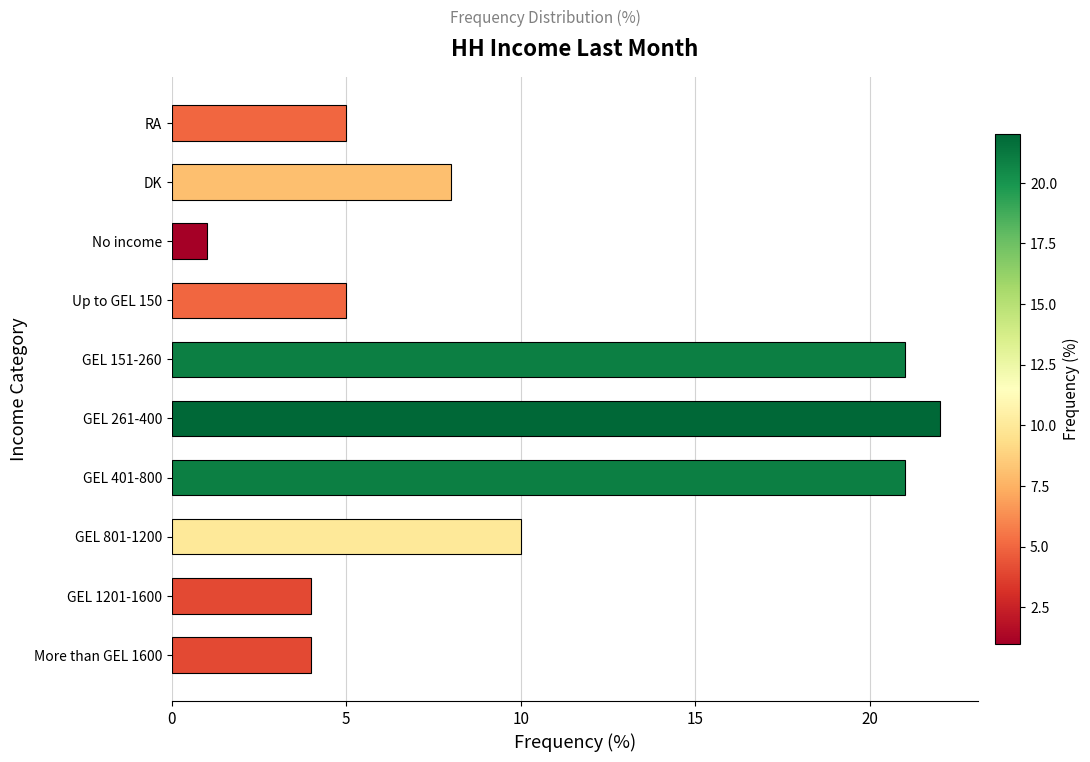

The chart shows a value of 6 at GEL 801-1200. True or false?

False